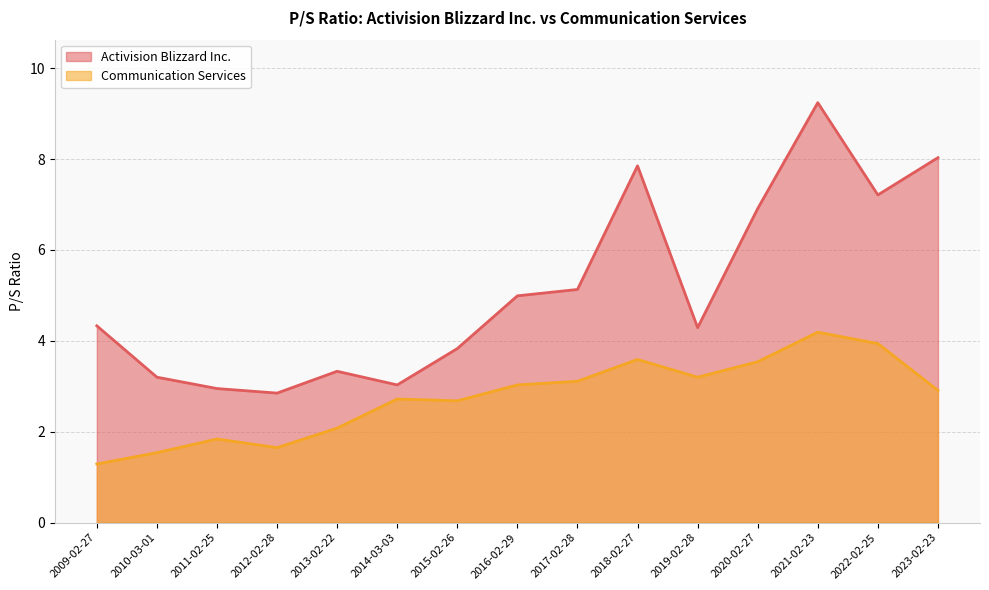

Rank the series at 2011-02-25 from highest to lowest value.

Activision Blizzard Inc., Communication Services